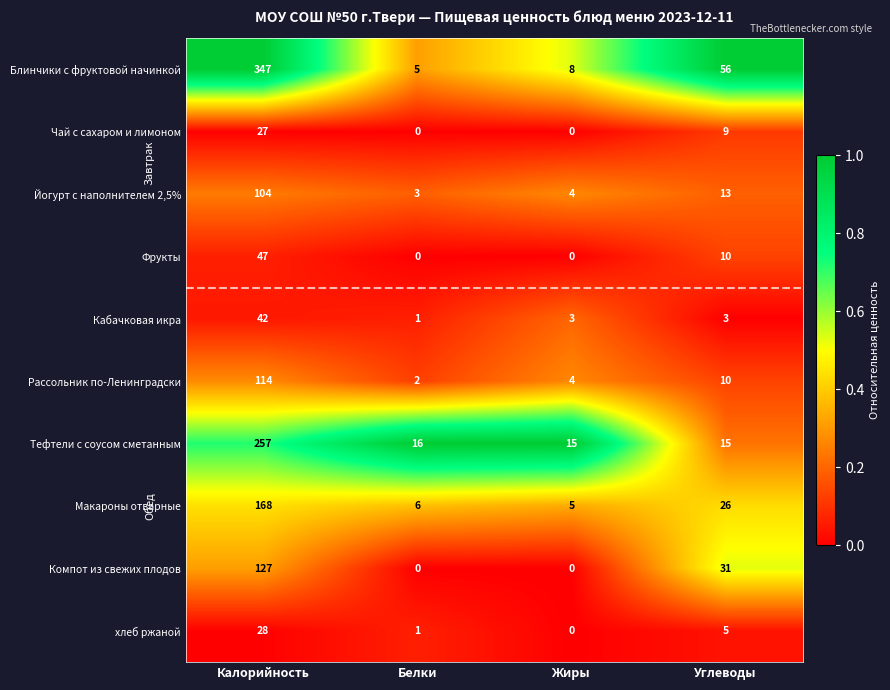

Which series has the largest total across all categories?

Блинчики с фруктовой начинкой